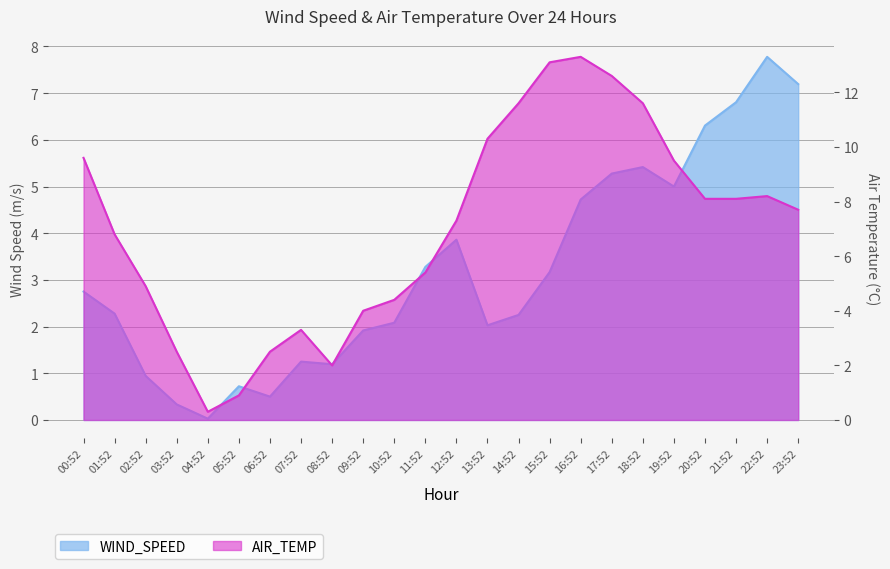

At how many categories does at least one series exceed 9?

8